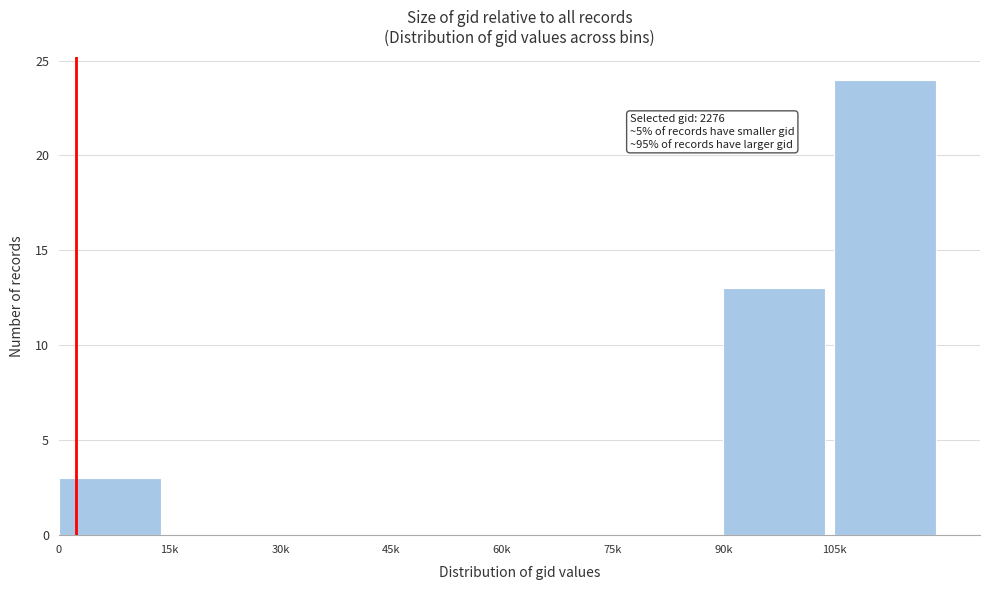

Reading left to right, list all the values displayed in this chart.

0=3	15k=0	30k=0	45k=0	60k=0	75k=0	90k=13	105k=24